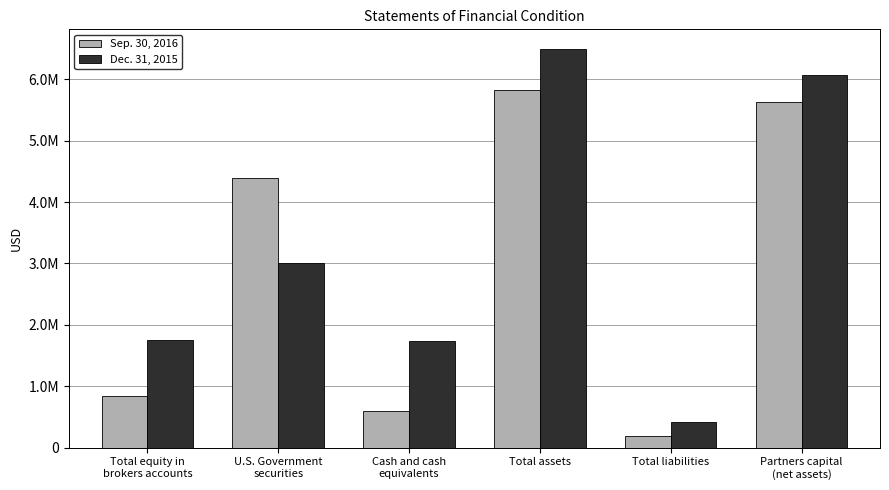

Does the chart contain any negative values?

No